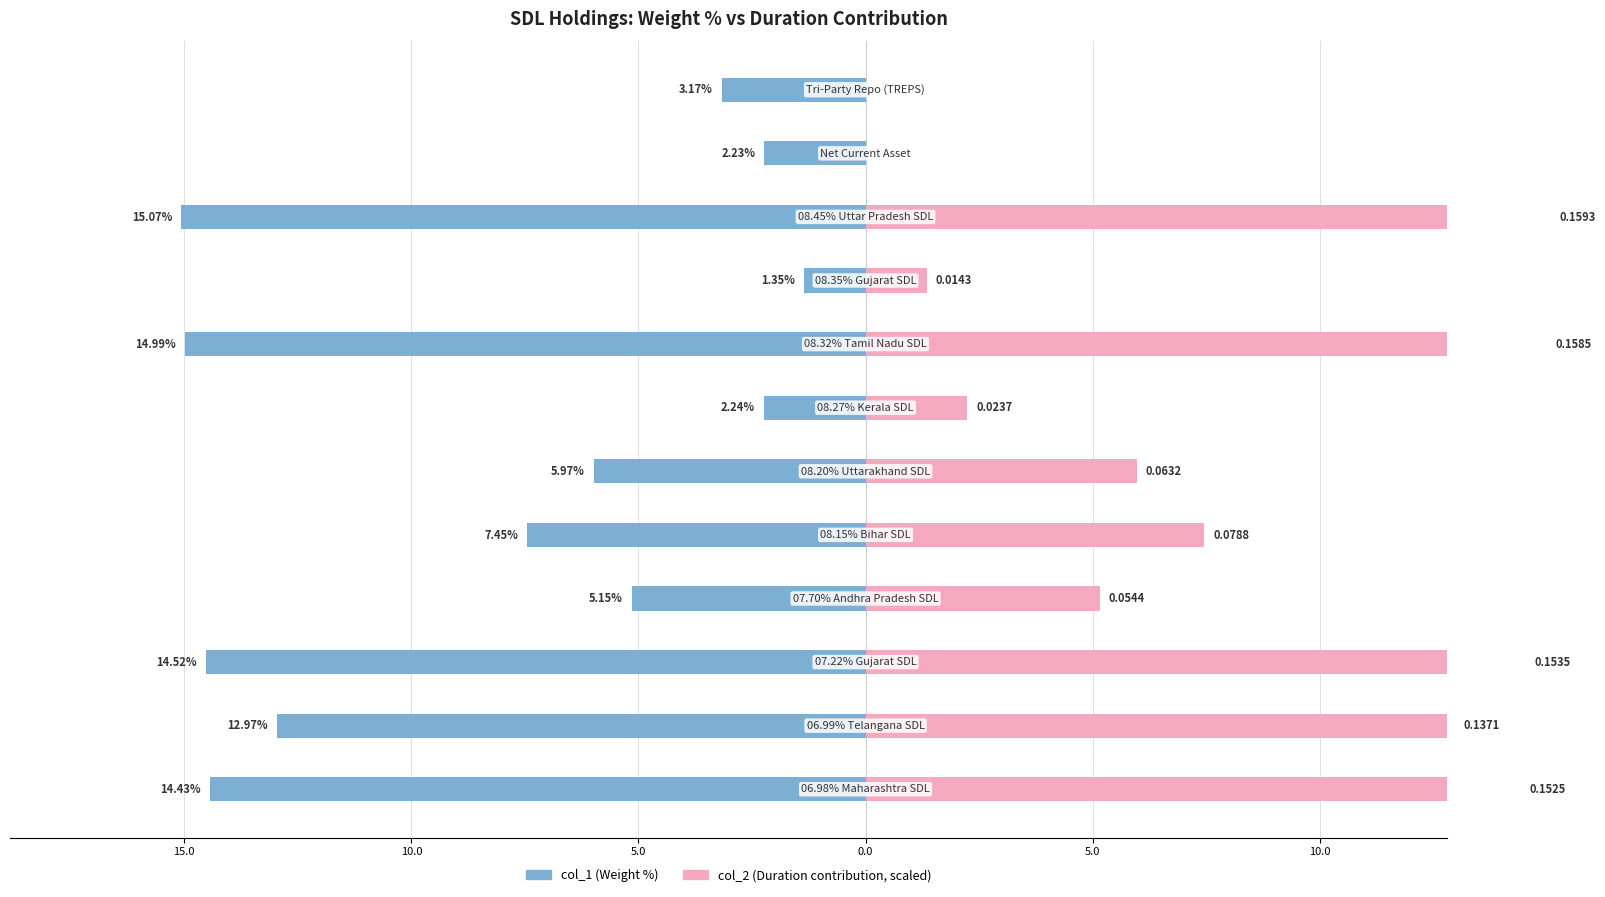

Which series changed the most between 15.0 and 11?

col_2 (Duration)